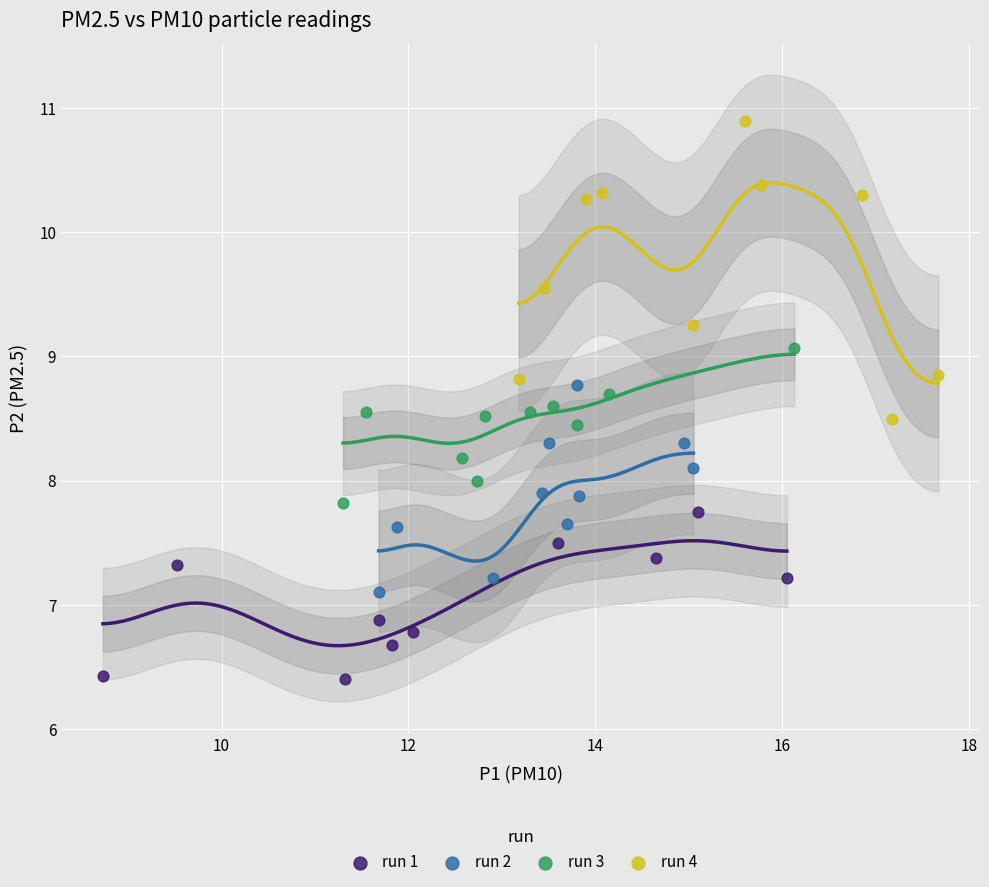

Which series contains the highest Y value?

run 4